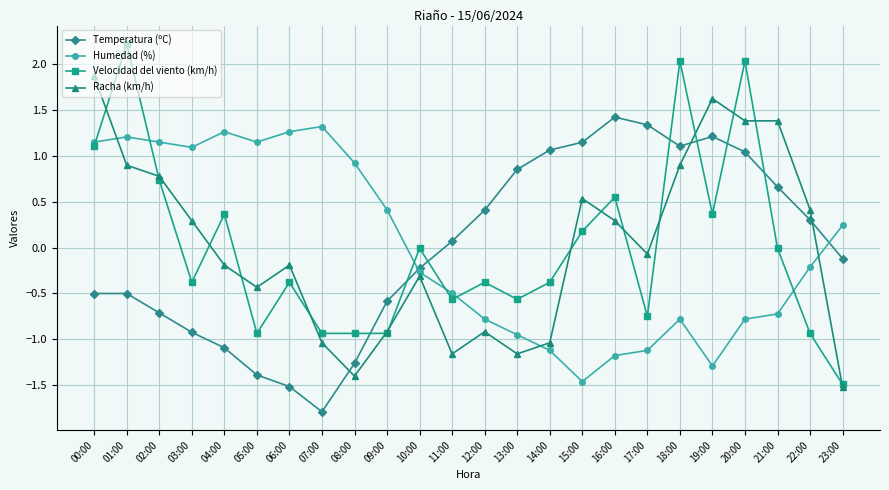

Between which two adjacent categories do Humedad (%) and Velocidad del viento (km/h) first intersect?

00:00 and 01:00